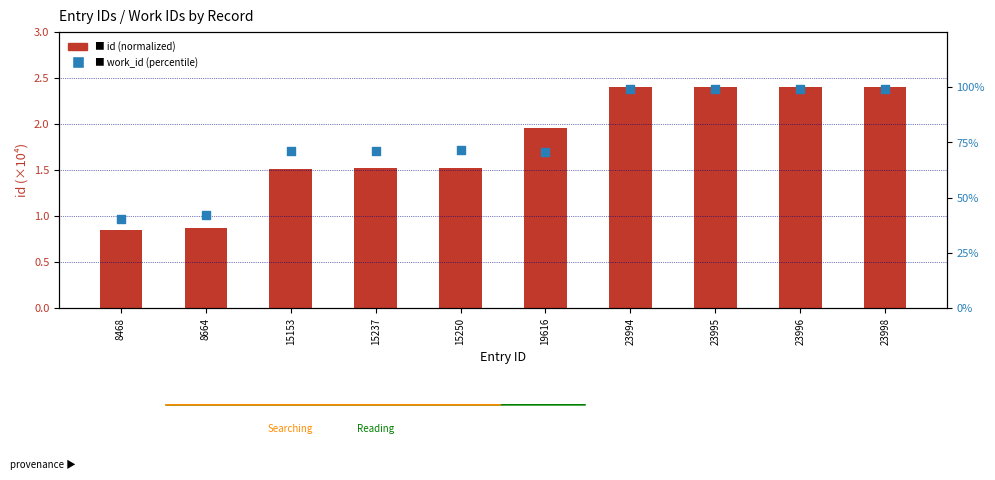

What are all the series names shown in the legend?

id (normalized), work_id (percentile)